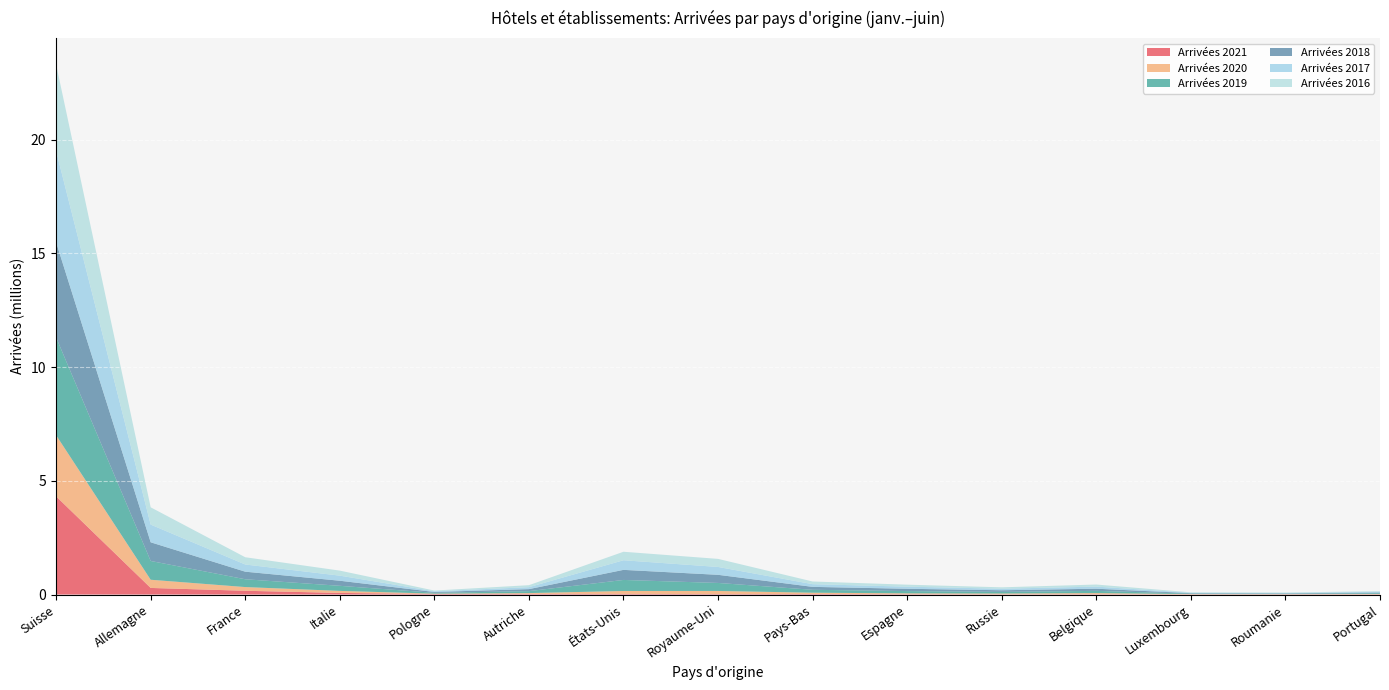

Reading left to right, list all the values displayed in this chart.

Arrivées 2021: Suisse=4315852	Allemagne=290497	France=165758	Italie=70988	Pologne=25031	Autriche=29848	États-Unis=27873	Royaume-Uni=21110	Pays-Bas=24086	Espagne=17118	Russie=11637	Belgique=16482	Luxembourg=9224	Roumanie=10895	Portugal=10408
Arrivées 2020: Suisse=2687198	Allemagne=359868	France=163035	Italie=89392	Pologne=14256	Autriche=33859	États-Unis=128570	Royaume-Uni=136232	Pays-Bas=56579	Espagne=35205	Russie=33546	Belgique=46534	Luxembourg=10969	Roumanie=7552	Portugal=14292
Arrivées 2019: Suisse=4300515	Allemagne=825540	France=342974	Italie=223452	Pologne=36445	Autriche=86244	États-Unis=485428	Royaume-Uni=352513	Pays-Bas=128191	Espagne=99792	Russie=71338	Belgique=98407	Luxembourg=20964	Roumanie=18638	Portugal=33310
Arrivées 2018: Suisse=4178891	Allemagne=821187	France=333227	Italie=223361	Pologne=37255	Autriche=88713	États-Unis=443112	Royaume-Uni=357598	Pays-Bas=128904	Espagne=101677	Russie=72225	Belgique=95142	Luxembourg=19495	Roumanie=18186	Portugal=32496
Arrivées 2017: Suisse=4018068	Allemagne=778743	France=316505	Italie=224112	Pologne=31790	Autriche=86540	États-Unis=422549	Royaume-Uni=346171	Pays-Bas=118994	Espagne=93260	Russie=68095	Belgique=93004	Luxembourg=18615	Roumanie=16305	Portugal=31223
Arrivées 2016: Suisse=3800398	Allemagne=758498	France=318107	Italie=220409	Pologne=30527	Autriche=86581	États-Unis=373373	Royaume-Uni=353846	Pays-Bas=116863	Espagne=86952	Russie=60838	Belgique=90277	Luxembourg=18164	Roumanie=16229	Portugal=27802